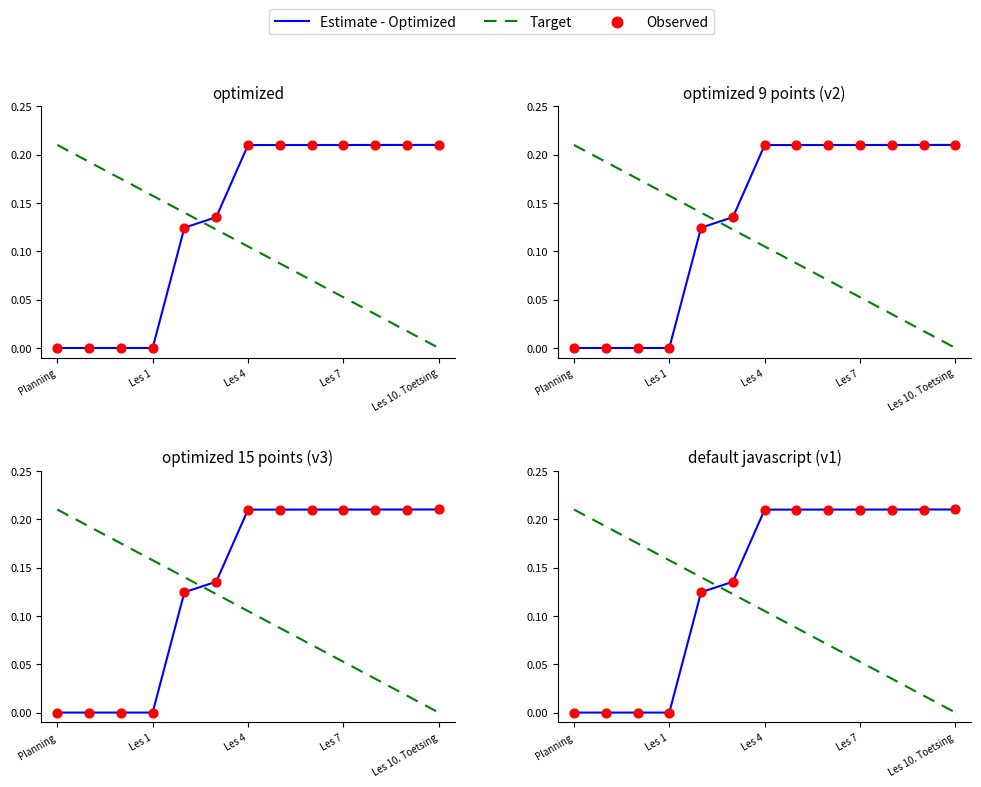

Which series reaches the maximum Y coordinate?

Estimate - Optimized